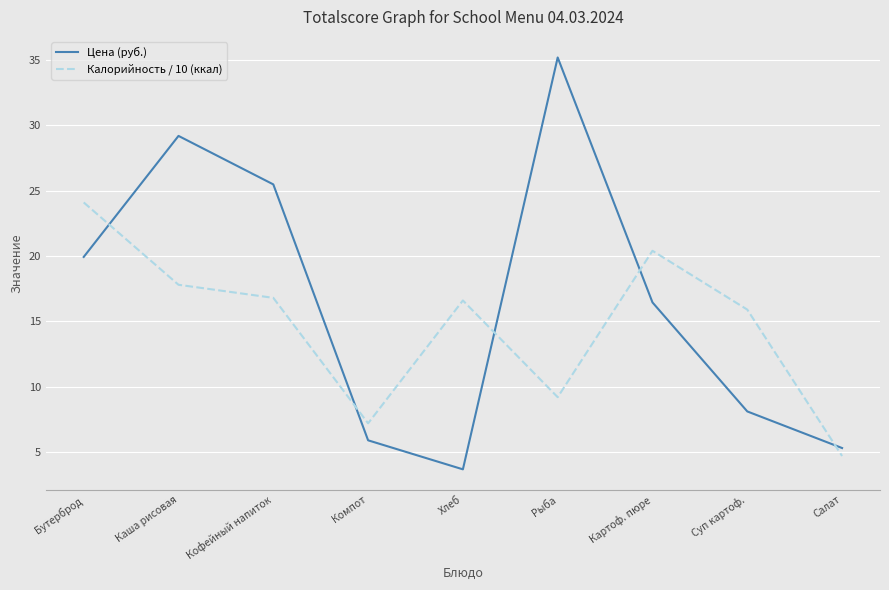

How many values in the Цена (руб.) series are below 16?

4